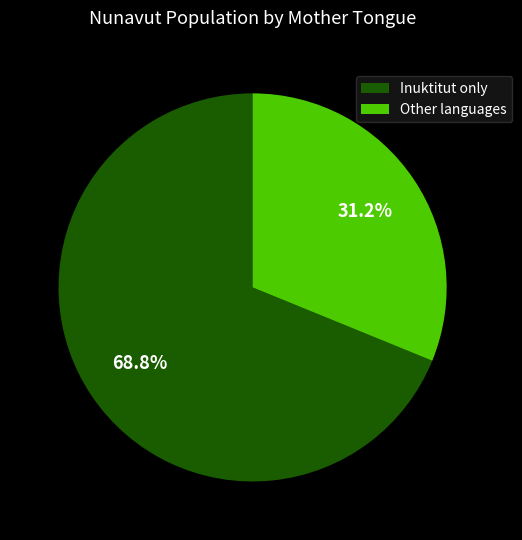

Rank the categories by value from highest to lowest.

Inuktitut only, Other languages